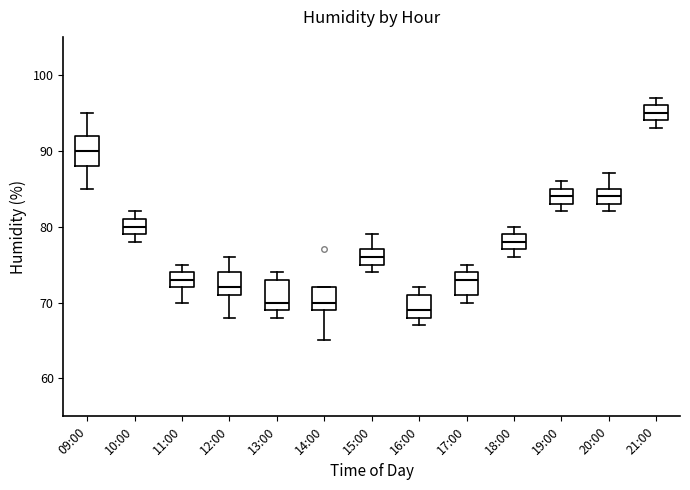

Reading left to right, read every box against the y-axis: the position of its median line, the range the box covers, and the ends of its whiskers. The values are not printed on the chart, so give them approximately, as read against the axis.

09:00: median 90, box 88 to 92, whiskers 85 to 95
10:00: median 80, box 79 to 81, whiskers 78 to 82
11:00: median 73, box 72 to 74, whiskers 70 to 75
12:00: median 72, box 71 to 74, whiskers 68 to 76
13:00: median 70, box 69 to 73, whiskers 68 to 74
14:00: median 70, box 69 to 72, whiskers 65 to 72
15:00: median 76, box 75 to 77, whiskers 74 to 79
16:00: median 69, box 68 to 71, whiskers 67 to 72
17:00: median 73, box 71 to 74, whiskers 70 to 75
18:00: median 78, box 77 to 79, whiskers 76 to 80
19:00: median 84, box 83 to 85, whiskers 82 to 86
20:00: median 84, box 83 to 85, whiskers 82 to 87
21:00: median 95, box 94 to 96, whiskers 93 to 97